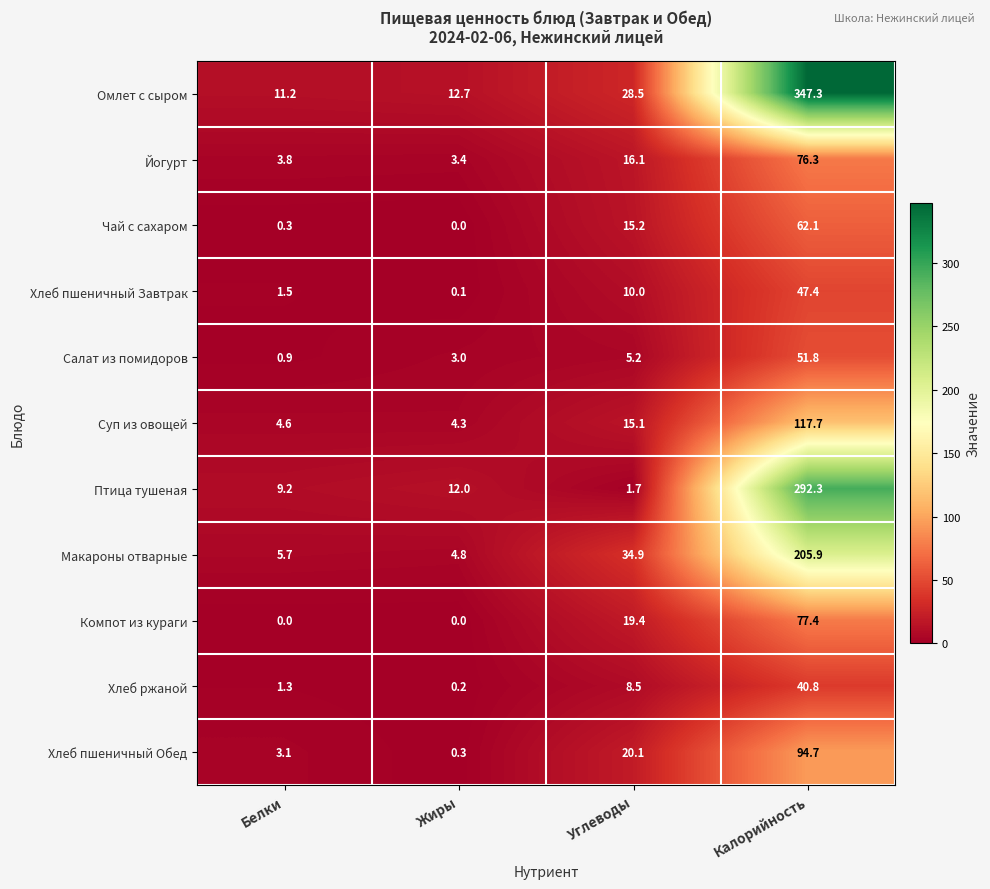

How many data points in Компот из кураги are above 19?

2